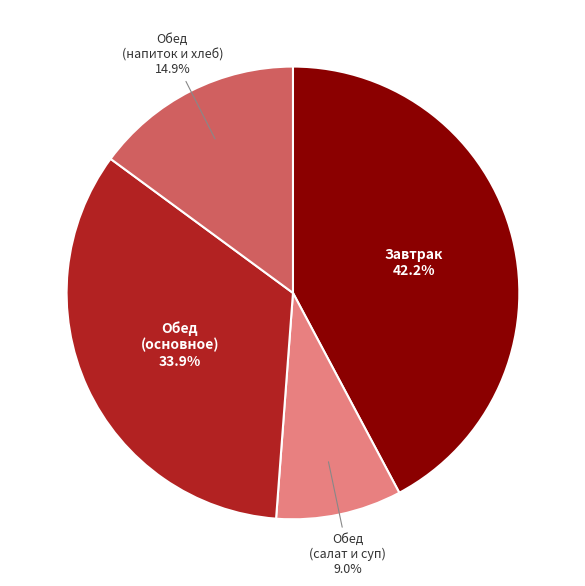

Does any single category account for the majority?

No